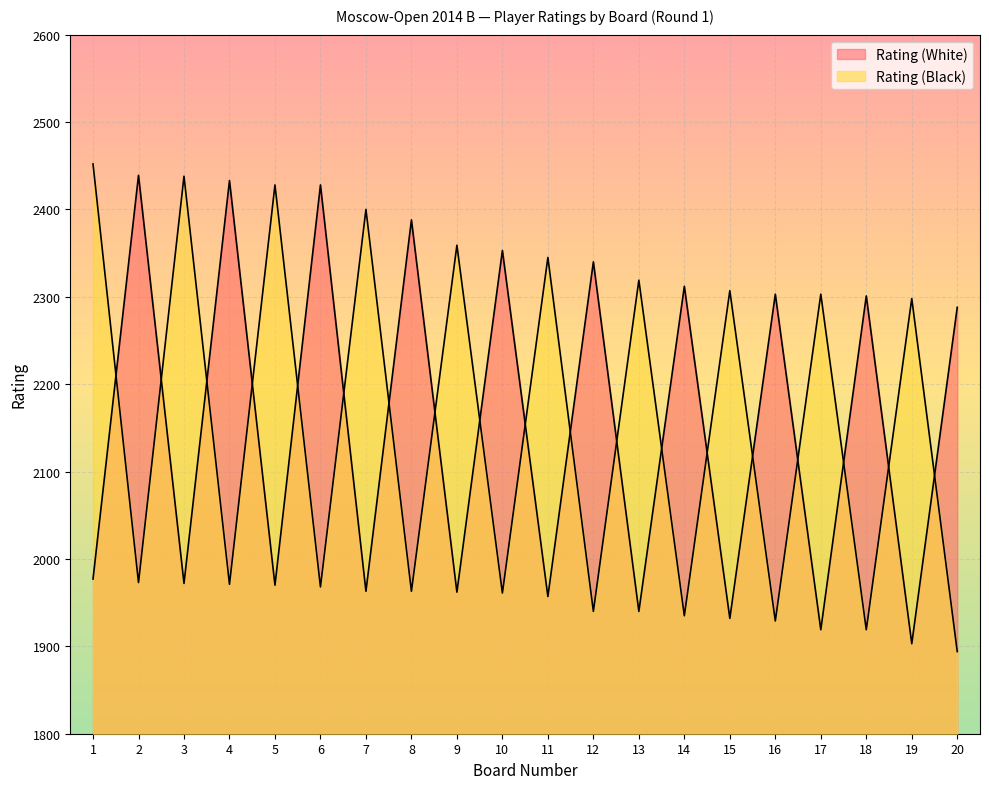

The Rating (Black) series shows 3182 at 14. True or false?

False